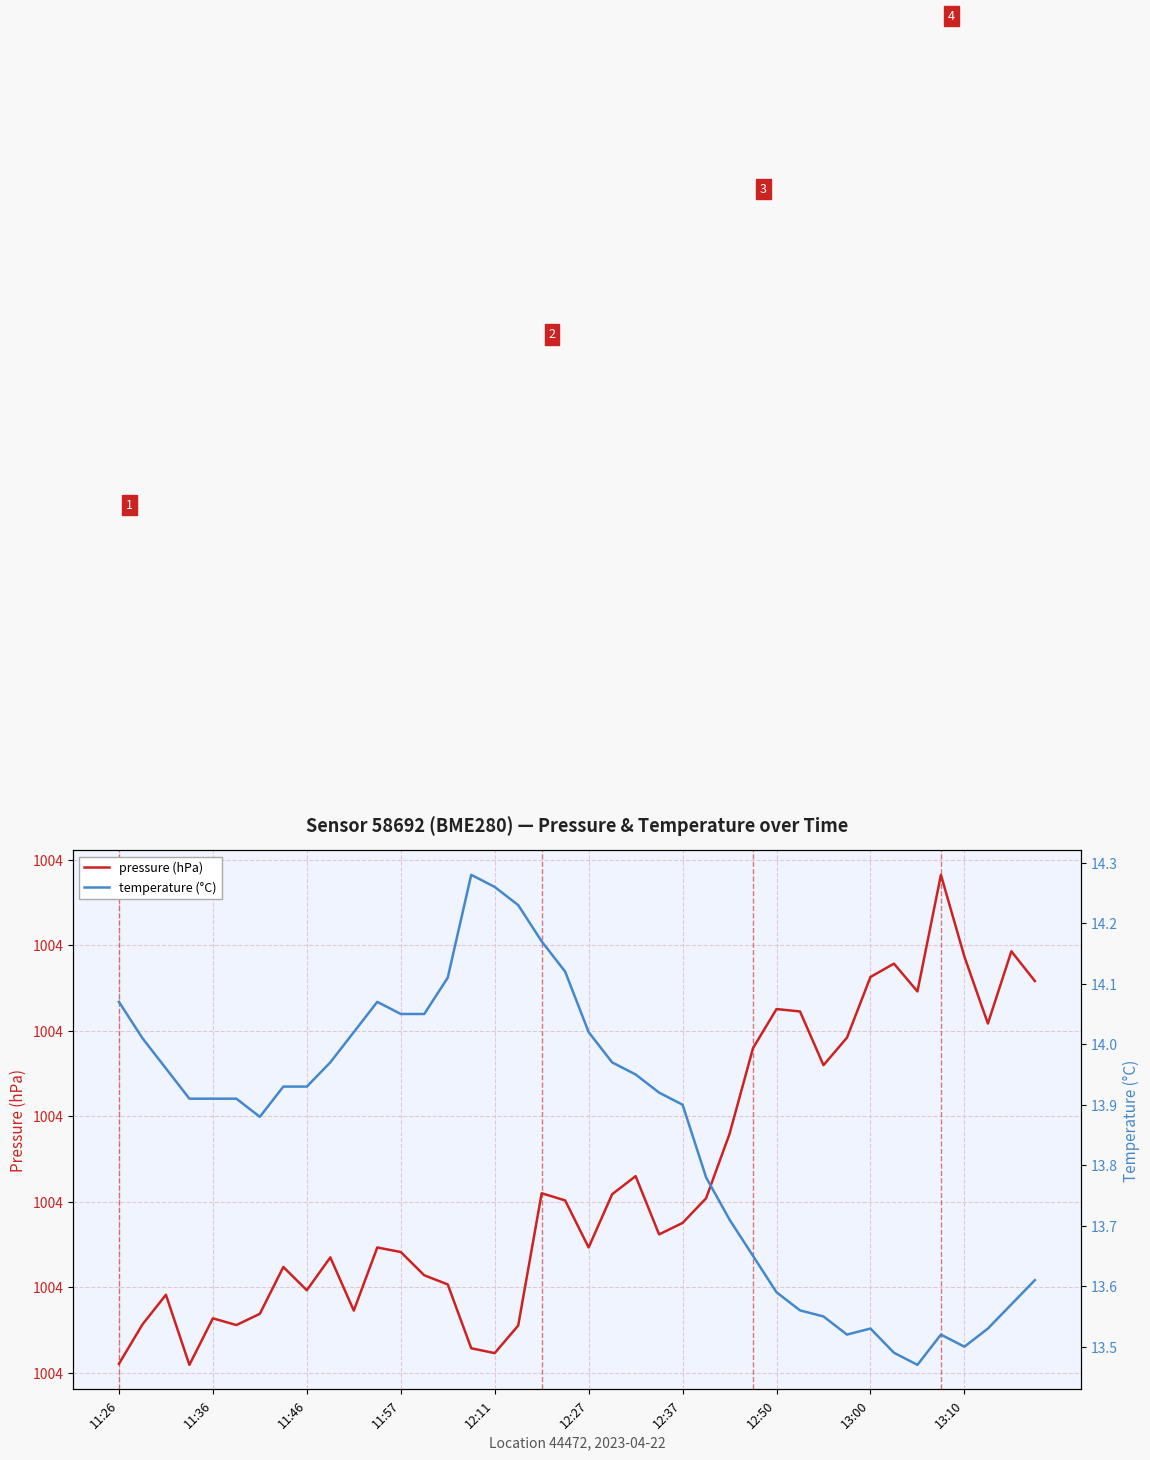

Where is pressure (hPa) nearest to the value 1003?

11:57